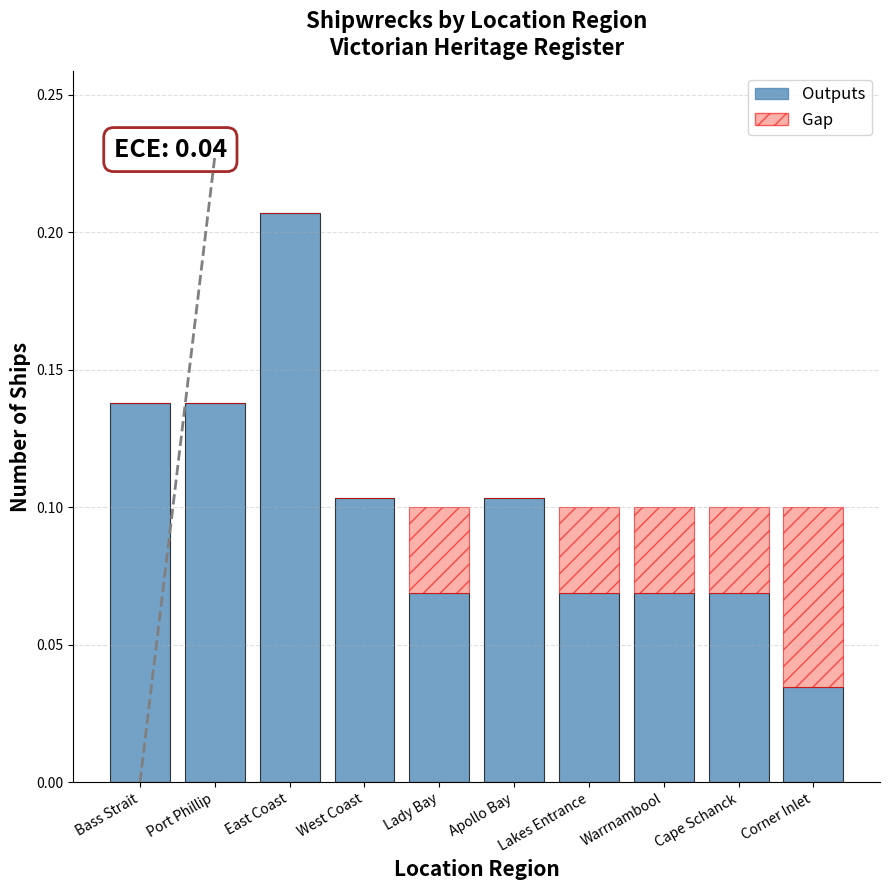

Reading left to right, extract all data points from this chart.

Outputs: Bass Strait=0.1	Port Phillip=0.1	East Coast=0.2	West Coast=0.1	Lady Bay=0.1	Apollo Bay=0.1	Lakes Entrance=0.1	Warrnambool=0.1	Cape Schanck=0.1	Corner Inlet=0.0
Gap: Bass Strait=0.0	Port Phillip=0.0	East Coast=0.0	West Coast=0.0	Lady Bay=0.0	Apollo Bay=0.0	Lakes Entrance=0.0	Warrnambool=0.0	Cape Schanck=0.0	Corner Inlet=0.1